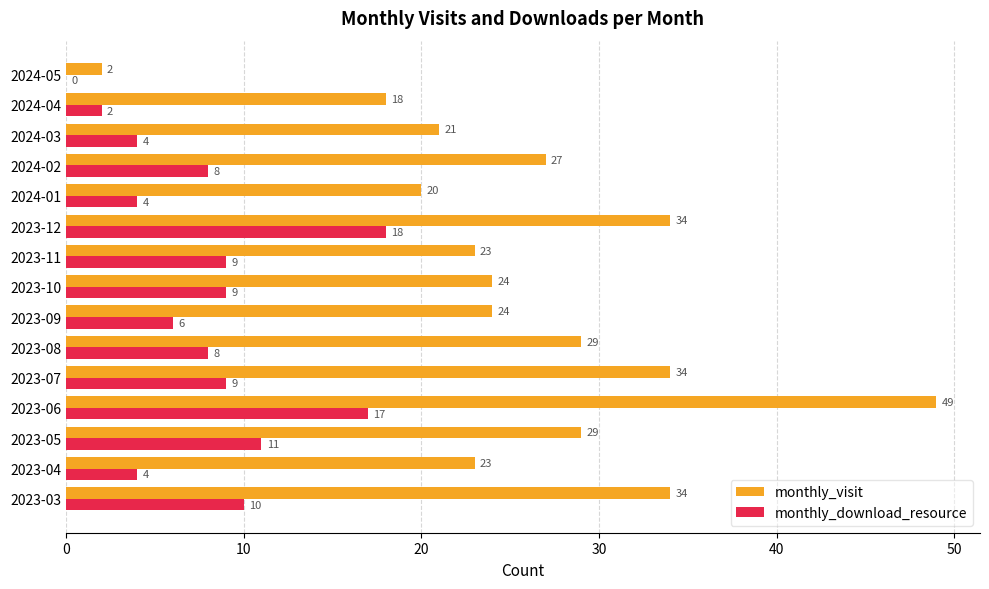

At which category does the chart reach its peak across all series?

2023-06